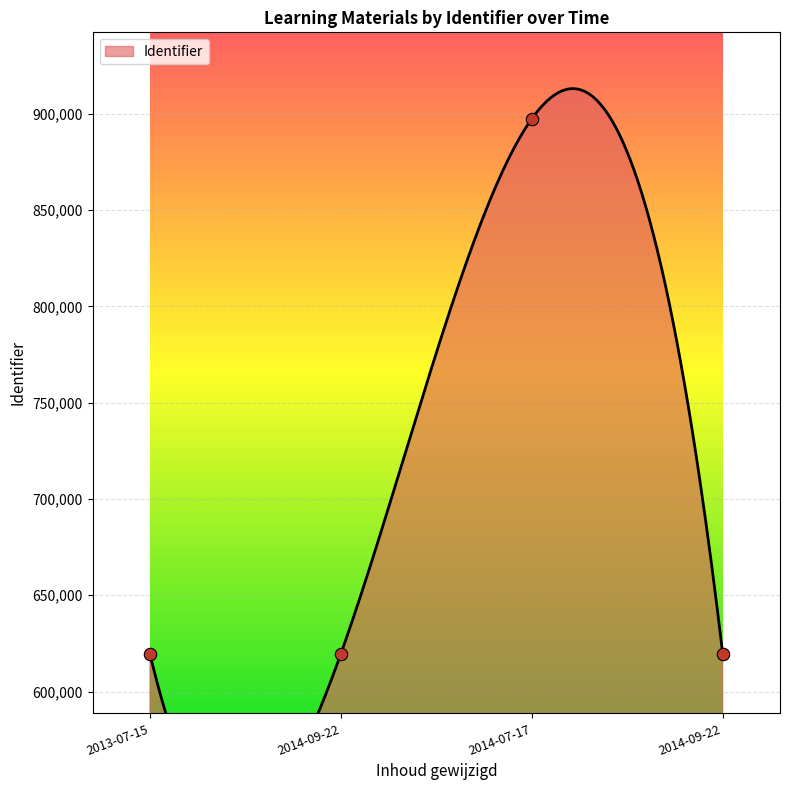

What is the change in value from 2014-09-22 to 2014-07-17?

+277709